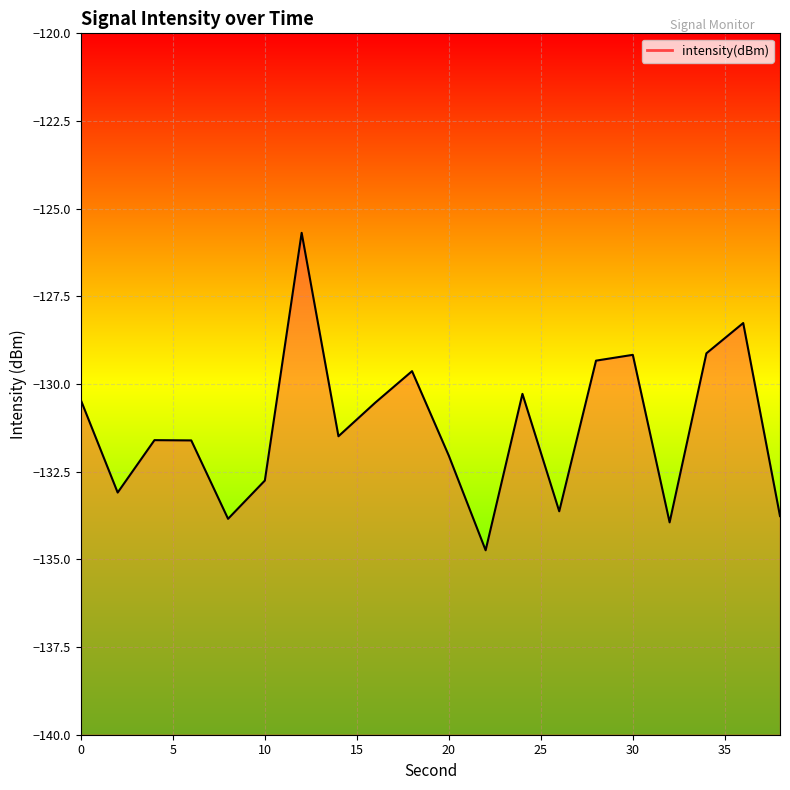

Reading left to right, transcribe all the data shown in this chart.

-130.5	-133.1	-131.6	-131.6	-133.8	-132.8	-125.7	-131.5	-130.5	-129.6	-132.0	-134.7	-130.3	-133.6	-129.3	-129.2	-133.9	-129.1	-128.3	-133.8